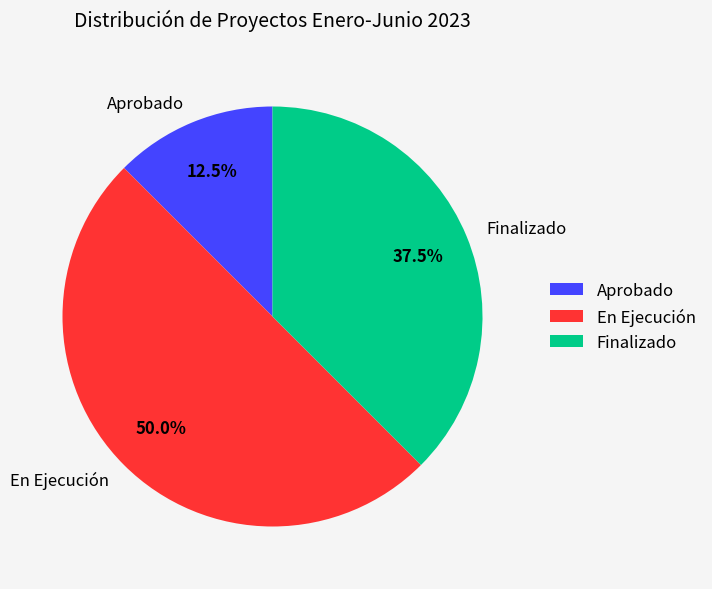

Does Aprobado represent more than half of the total?

No